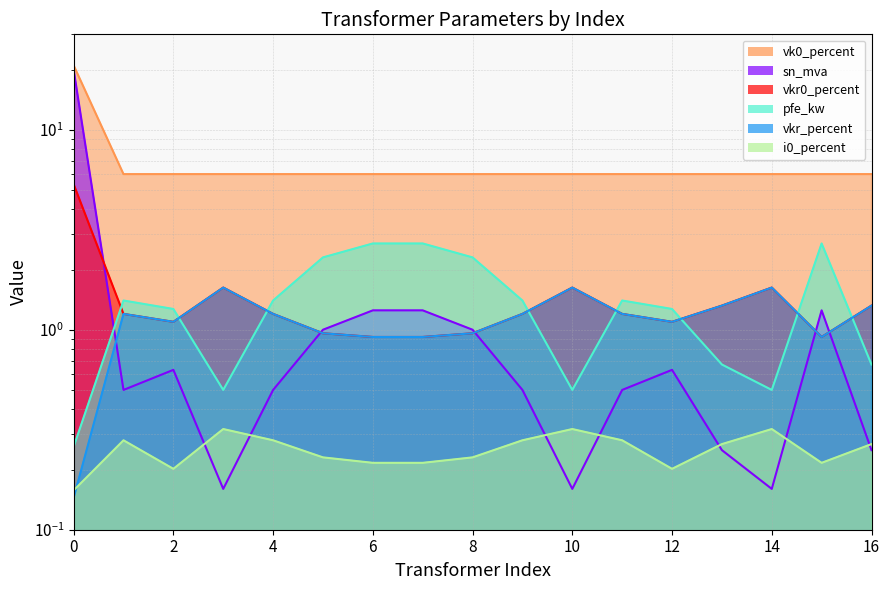

True or false: vk0_percent and sn_mva intersect in this chart.

False